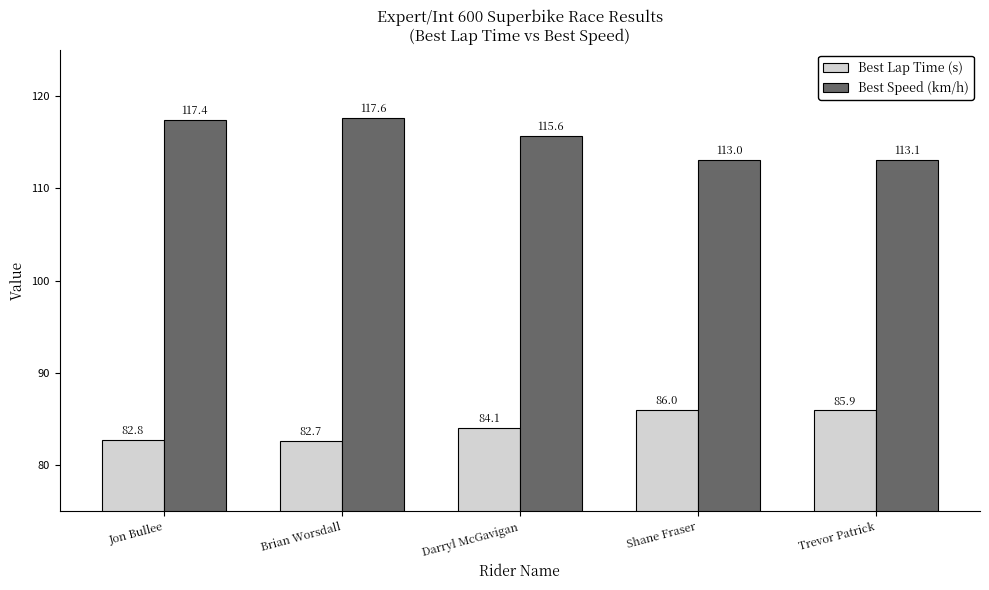

Rank the series at Shane Fraser from lowest to highest value.

Best Lap Time (s), Best Speed (km/h)